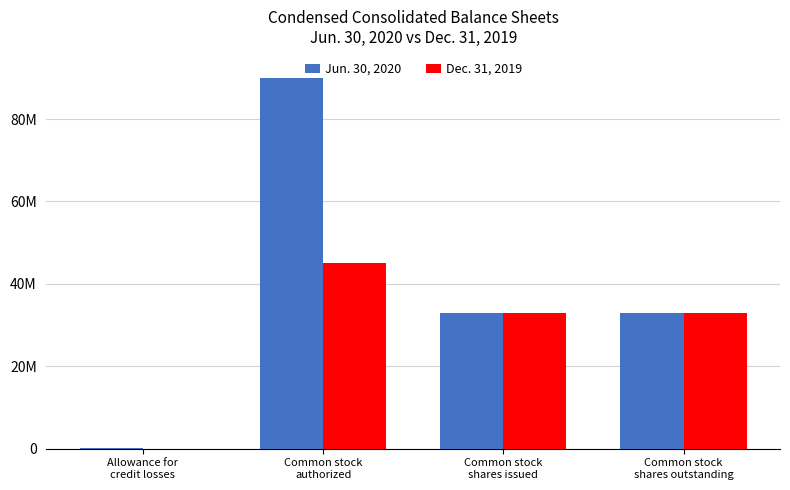

List the labels in order of Jun. 30, 2020 value, largest first.

Common stock
authorized, Common stock
shares issued, Common stock
shares outstanding, Allowance for
credit losses